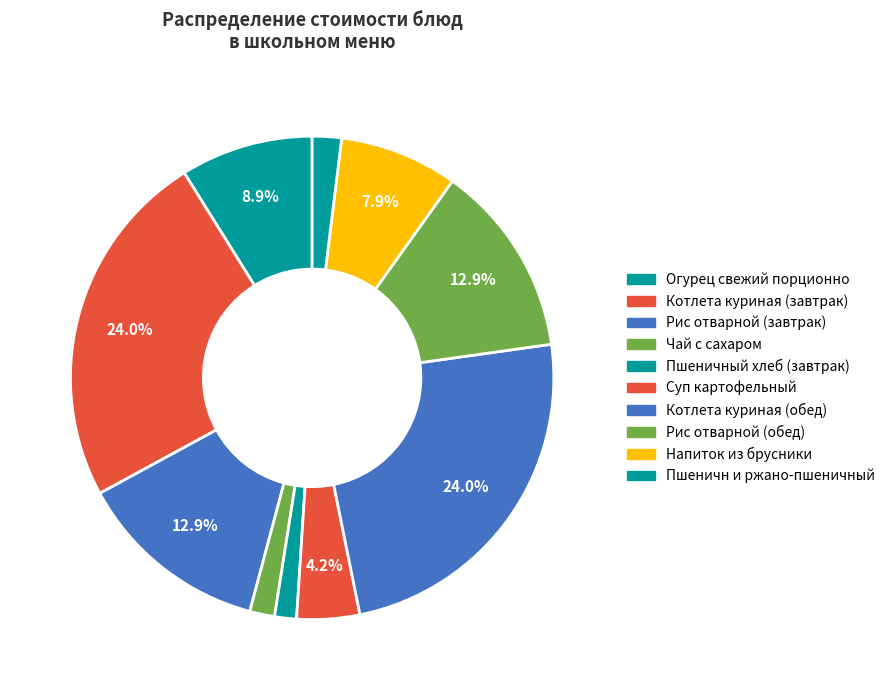

To the nearest percent, what portion does Рис отварной (обед) represent?

13%